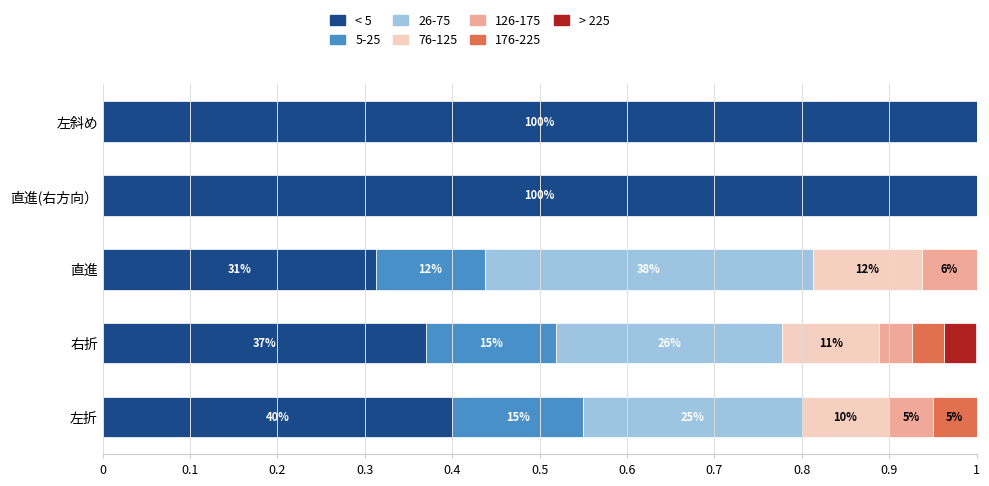

True or false: < 5 has a value of 0.4 at 直進.

False